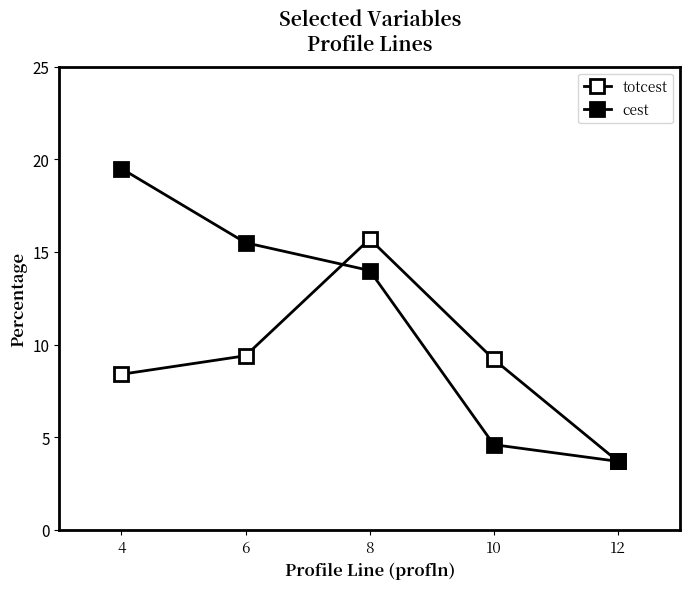

How many distinct data groups are displayed?

2